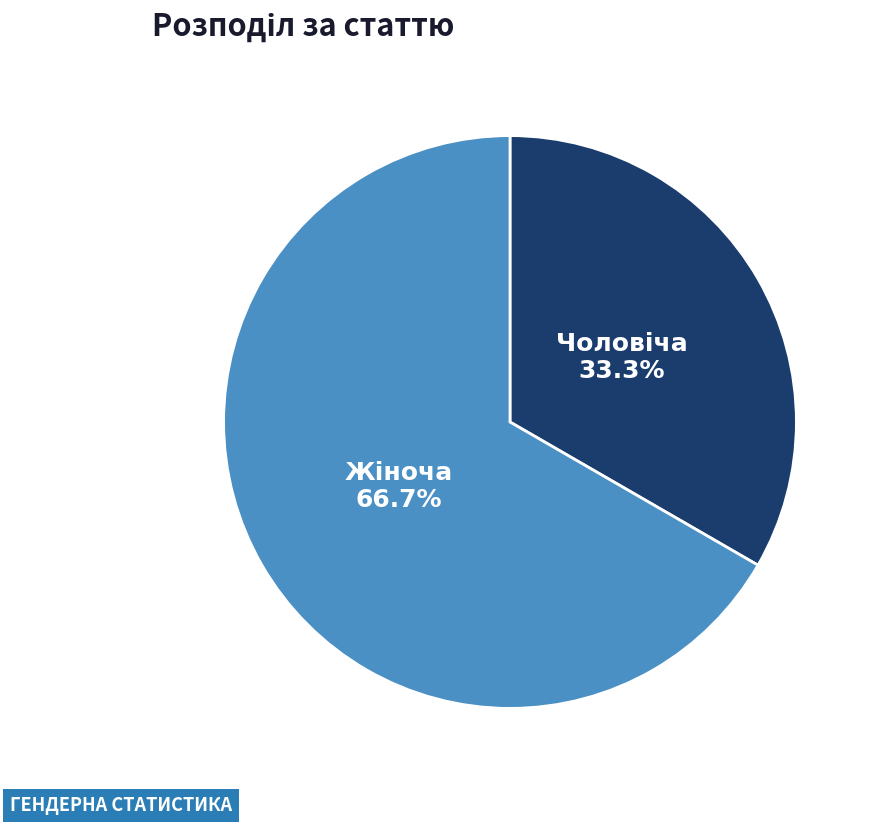

To the nearest percent, what is the average slice percentage?

50%